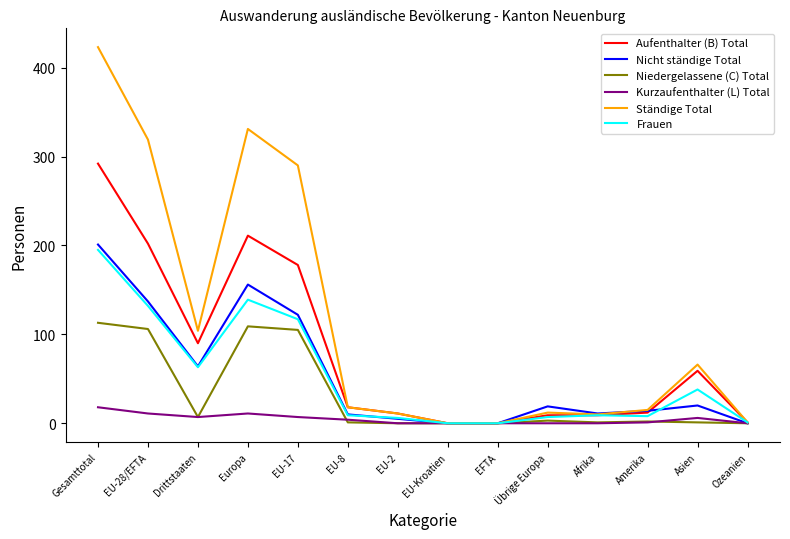

What is the average value of the Frauen series?

52